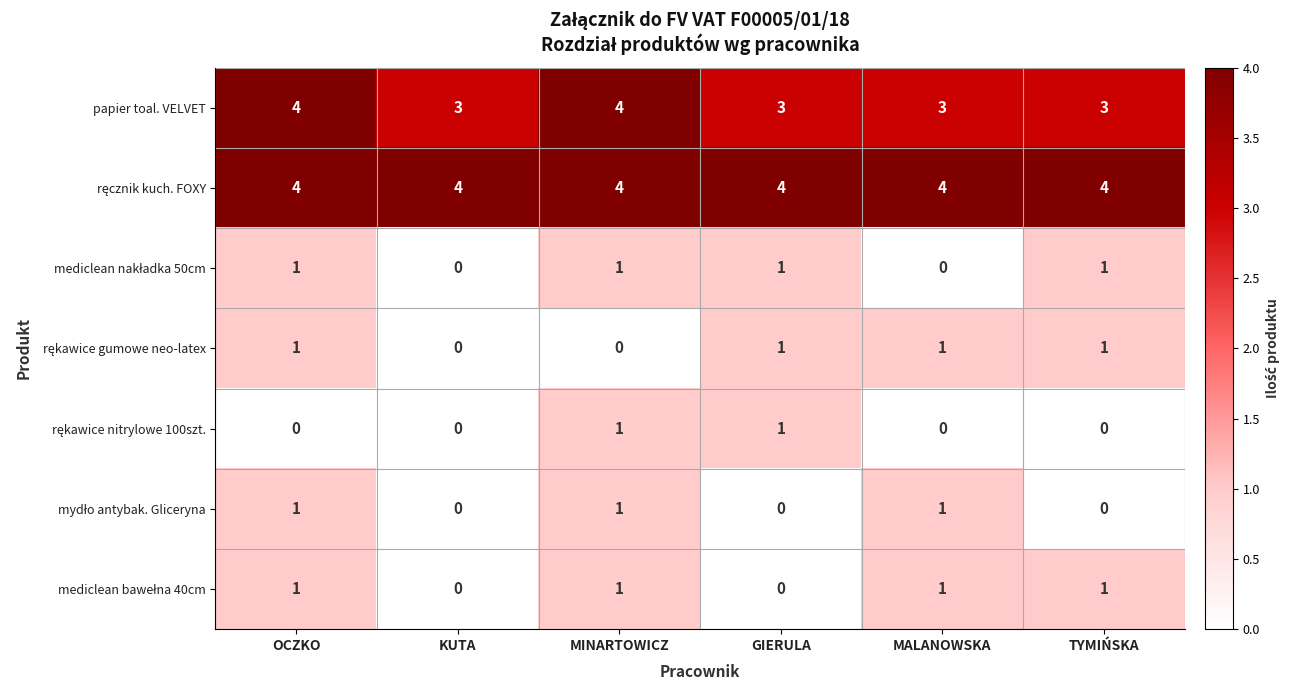

At how many categories does at least one series exceed 0?

6